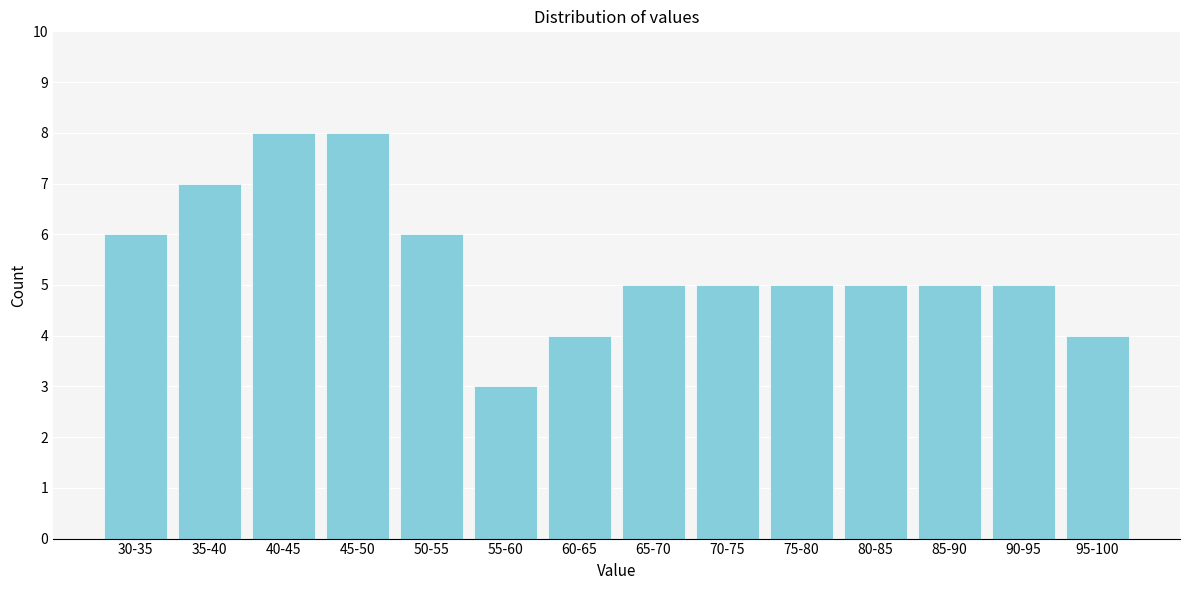

Reading left to right, list all the values displayed in this chart.

30-35=6	35-40=7	40-45=8	45-50=8	50-55=6	55-60=3	60-65=4	65-70=5	70-75=5	75-80=5	80-85=5	85-90=5	90-95=5	95-100=4